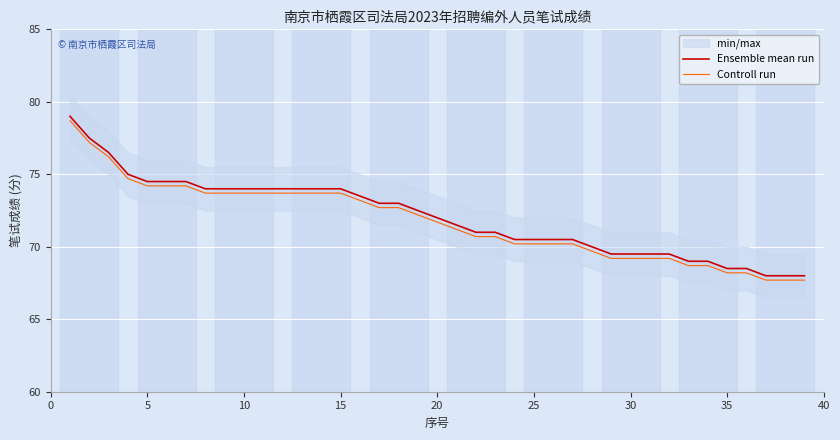

What is the approximate value of Controll run at 20?

71.7